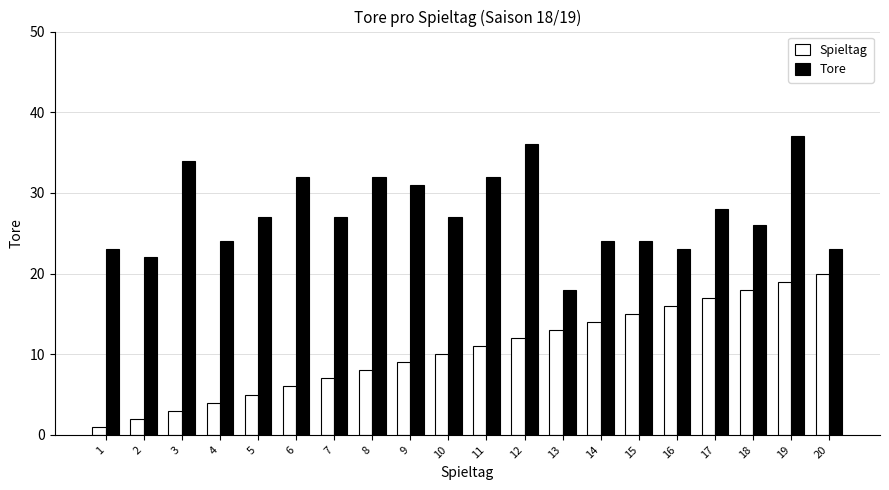

The value of Spieltag at 10 is 4. True or false?

False